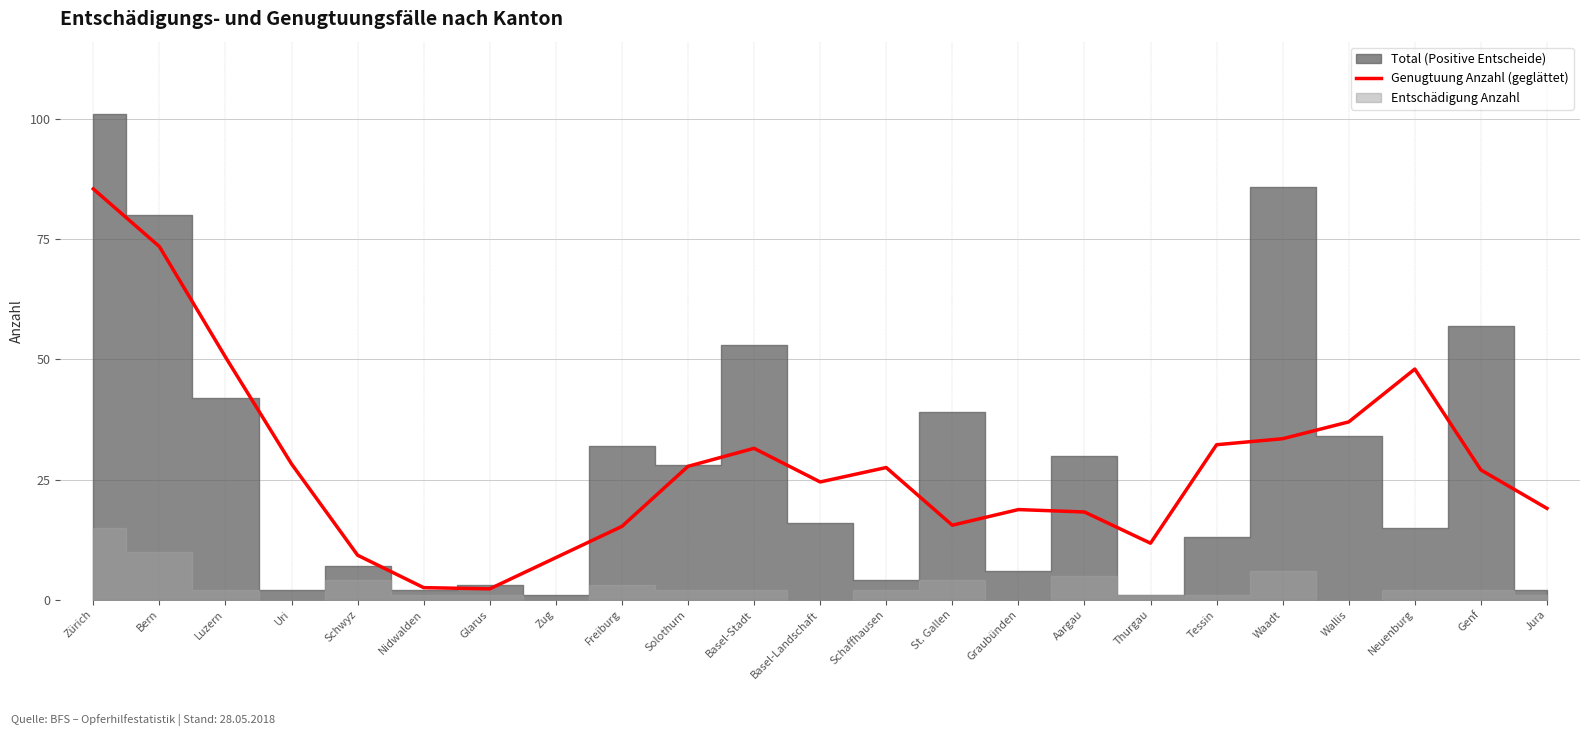

How many data points are less than 27?

11